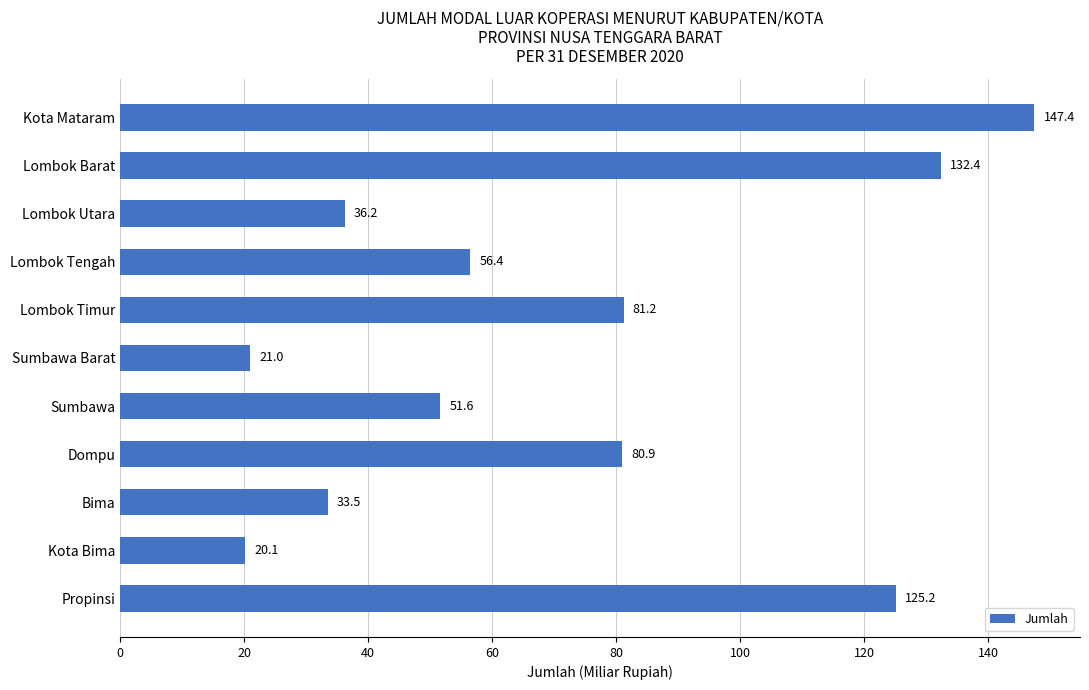

Are the bars horizontal?

Yes